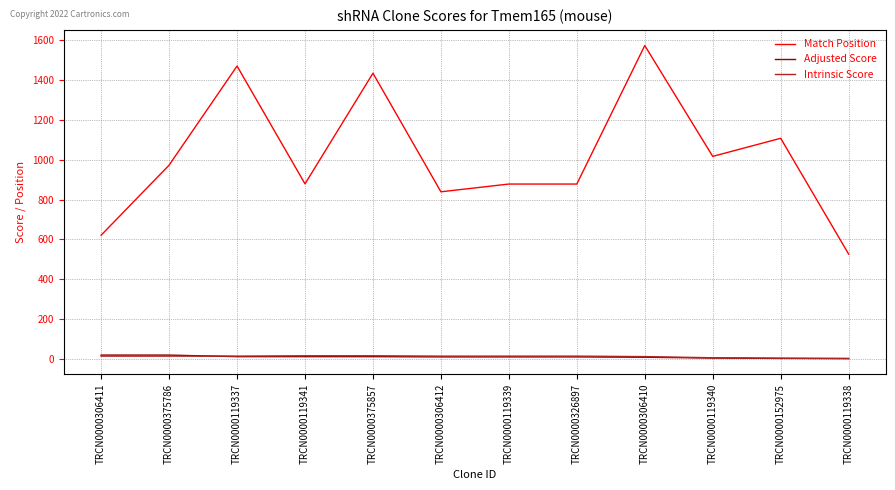

Which series has the largest range (max minus min)?

Match Position